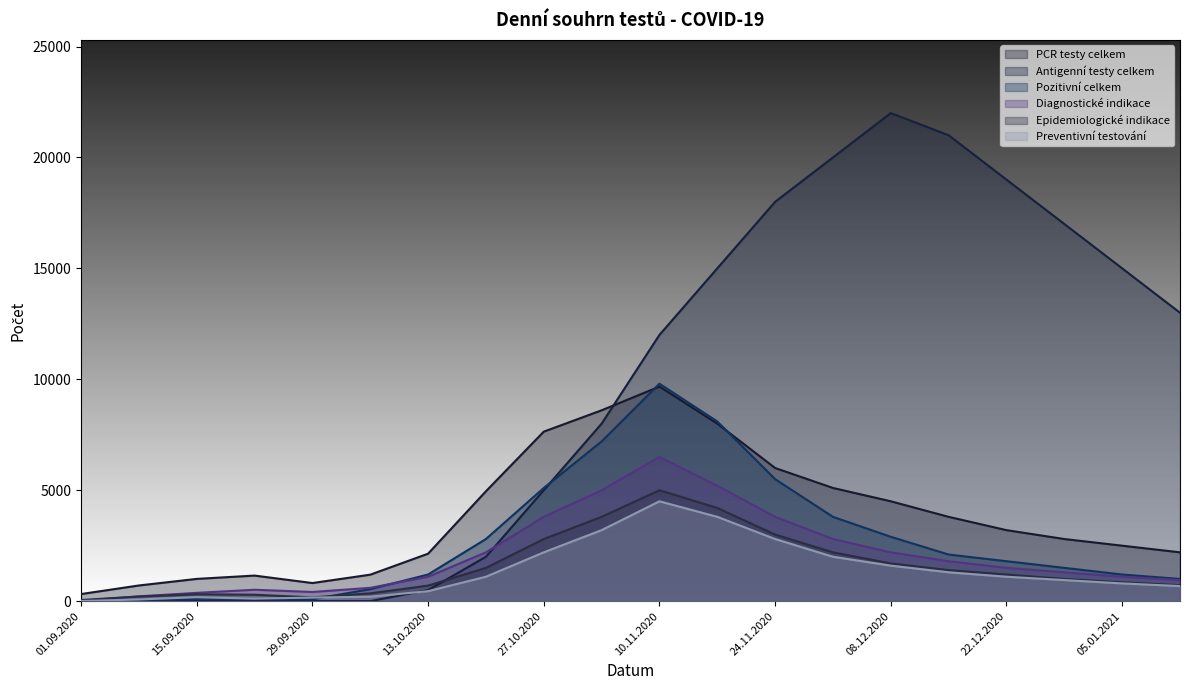

Reading left to right, extract all data points from this chart.

PCR testy celkem: 01.09.2020=319	08.09.2020=706	15.09.2020=1003	22.09.2020=1152	29.09.2020=816	06.10.2020=1193	13.10.2020=2139	20.10.2020=4952	27.10.2020=7640	03.11.2020=8602	10.11.2020=9671	17.11.2020=8002	24.11.2020=6001	01.12.2020=5102	08.12.2020=4501	15.12.2020=3800	22.12.2020=3200	29.12.2020=2800	05.01.2021=2500	12.01.2021=2200
Antigenní testy celkem: 01.09.2020=0	08.09.2020=0	15.09.2020=0	22.09.2020=0	29.09.2020=0	06.10.2020=0	13.10.2020=500	20.10.2020=2000	27.10.2020=5000	03.11.2020=8000	10.11.2020=12000	17.11.2020=15000	24.11.2020=18000	01.12.2020=20000	08.12.2020=22000	15.12.2020=21000	22.12.2020=19000	29.12.2020=17000	05.01.2021=15000	12.01.2021=13000
Pozitivní celkem: 01.09.2020=21	08.09.2020=58	15.09.2020=103	22.09.2020=99	29.09.2020=82	06.10.2020=541	13.10.2020=1200	20.10.2020=2800	27.10.2020=5100	03.11.2020=7200	10.11.2020=9800	17.11.2020=8100	24.11.2020=5500	01.12.2020=3800	08.12.2020=2900	15.12.2020=2100	22.12.2020=1800	29.12.2020=1500	05.01.2021=1200	12.01.2021=1000
Diagnostické indikace: 01.09.2020=14	08.09.2020=218	15.09.2020=374	22.09.2020=514	29.09.2020=413	06.10.2020=600	13.10.2020=1100	20.10.2020=2200	27.10.2020=3800	03.11.2020=5000	10.11.2020=6500	17.11.2020=5200	24.11.2020=3800	01.12.2020=2800	08.12.2020=2200	15.12.2020=1800	22.12.2020=1500	29.12.2020=1300	05.01.2021=1100	12.01.2021=950
Epidemiologické indikace: 01.09.2020=50	08.09.2020=208	15.09.2020=309	22.09.2020=289	29.09.2020=168	06.10.2020=350	13.10.2020=700	20.10.2020=1500	27.10.2020=2800	03.11.2020=3800	10.11.2020=5000	17.11.2020=4200	24.11.2020=3000	01.12.2020=2200	08.12.2020=1700	15.12.2020=1400	22.12.2020=1200	29.12.2020=1000	05.01.2021=850	12.01.2021=720
Preventivní testování: 01.09.2020=5	08.09.2020=75	15.09.2020=177	22.09.2020=113	29.09.2020=161	06.10.2020=200	13.10.2020=450	20.10.2020=1100	27.10.2020=2200	03.11.2020=3200	10.11.2020=4500	17.11.2020=3800	24.11.2020=2800	01.12.2020=2000	08.12.2020=1600	15.12.2020=1300	22.12.2020=1100	29.12.2020=950	05.01.2021=800	12.01.2021=680